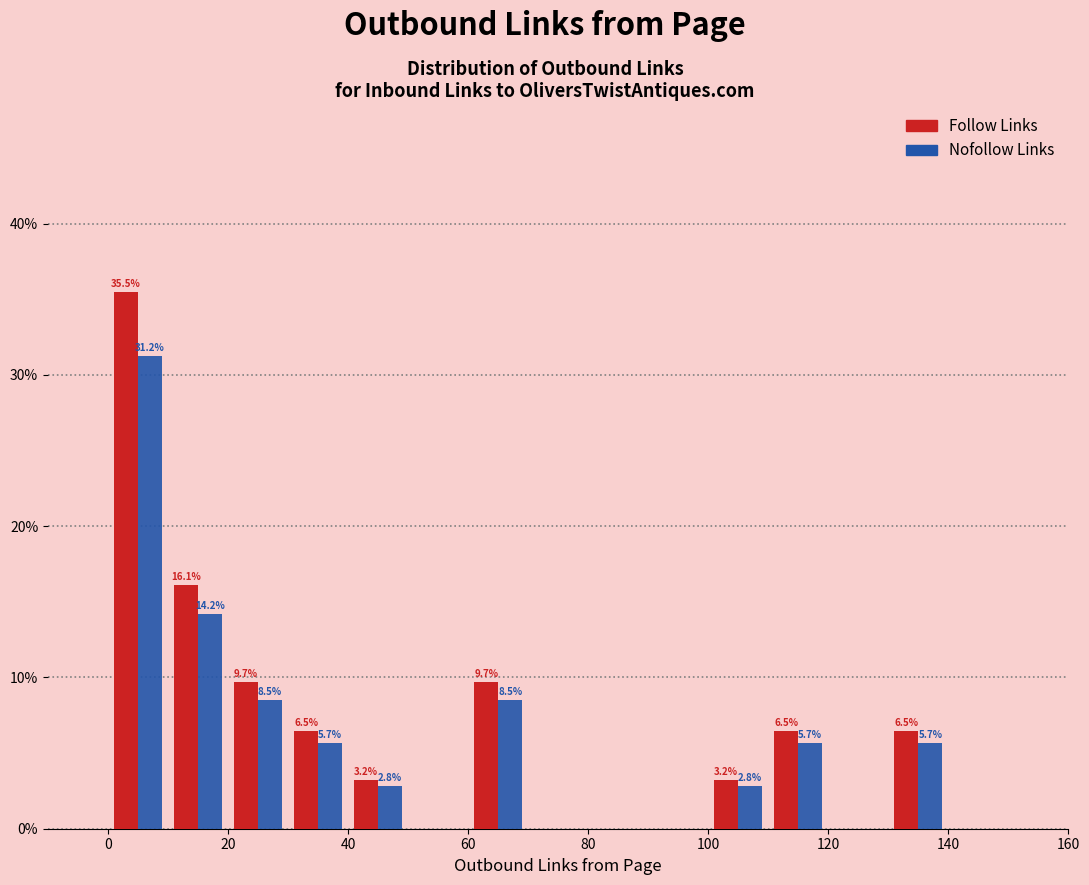

In the Follow Links series, which range on the x-axis has the tallest bar?

0 to 10